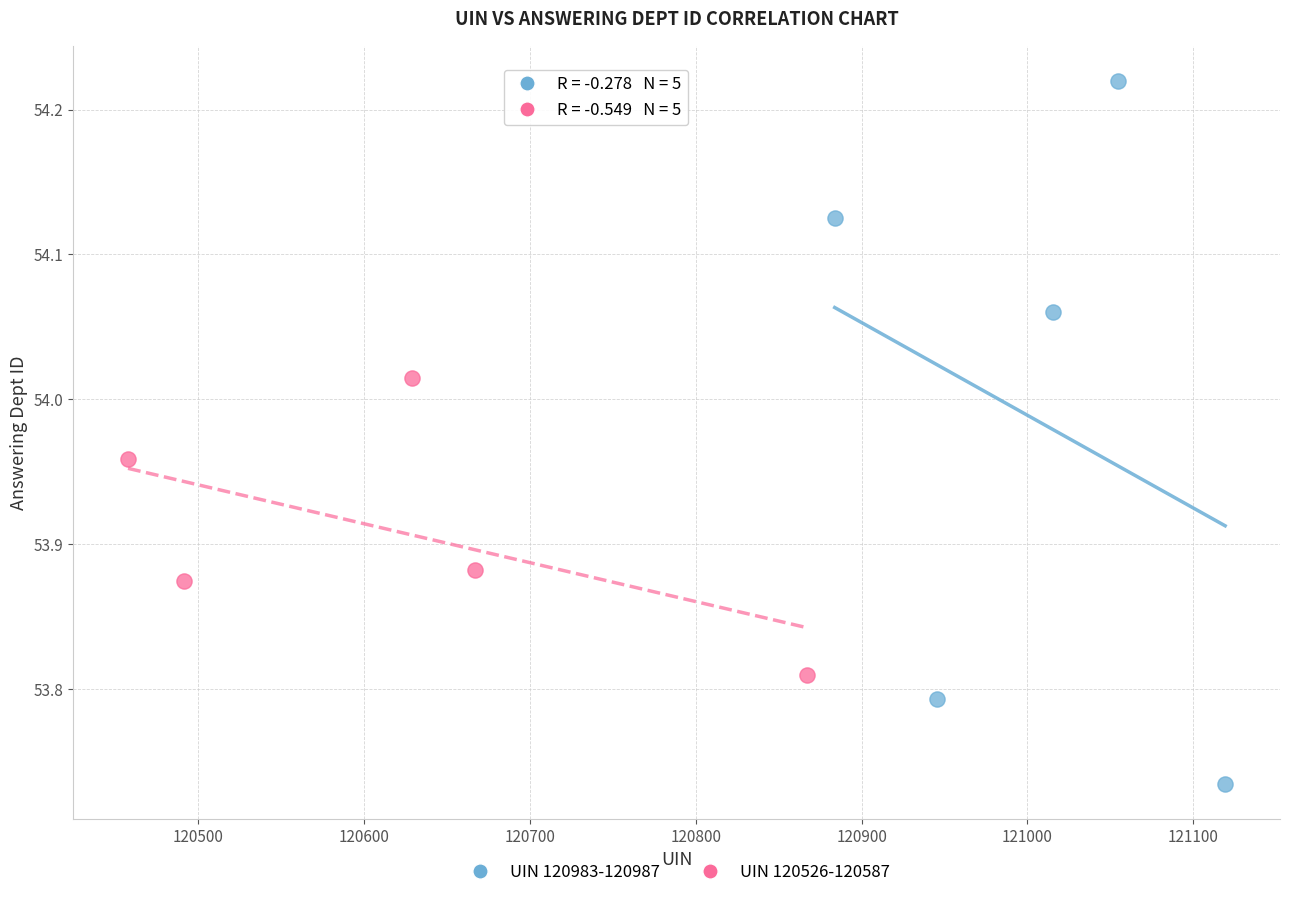

Which series reaches the minimum Y coordinate?

UIN 120983-120987